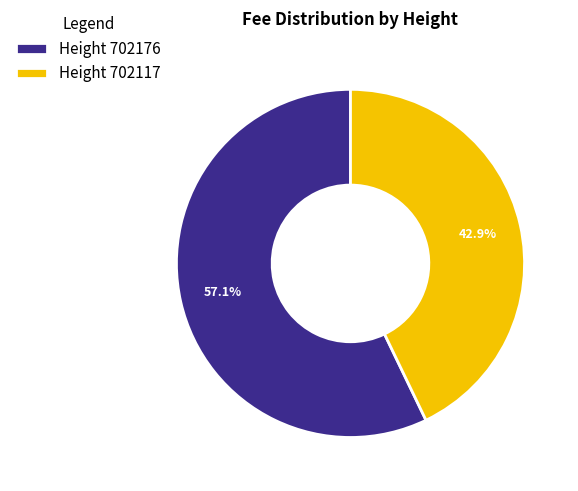

Which category has the smallest portion of the pie?

Height 702117